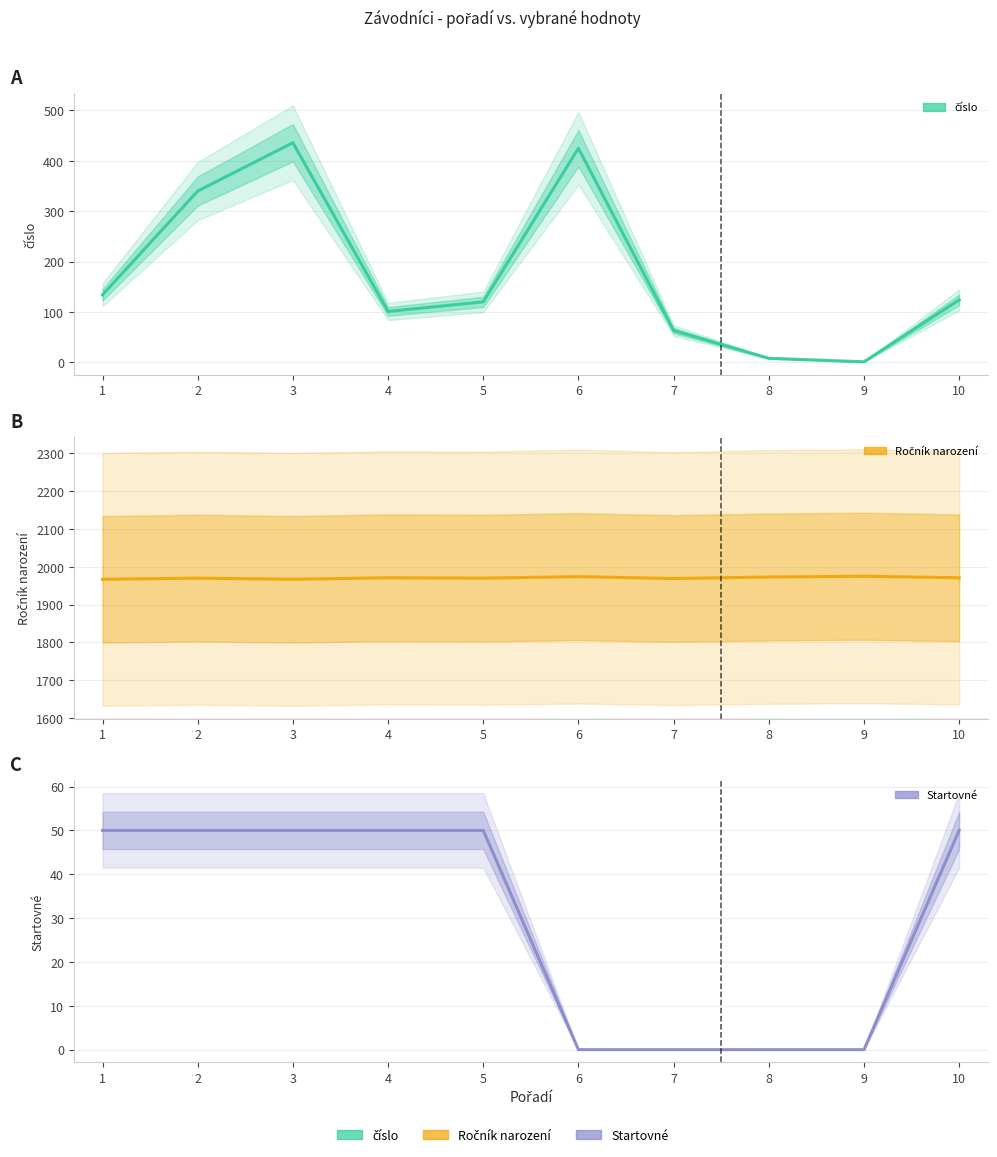

At which category does the chart reach its peak across all series?

9